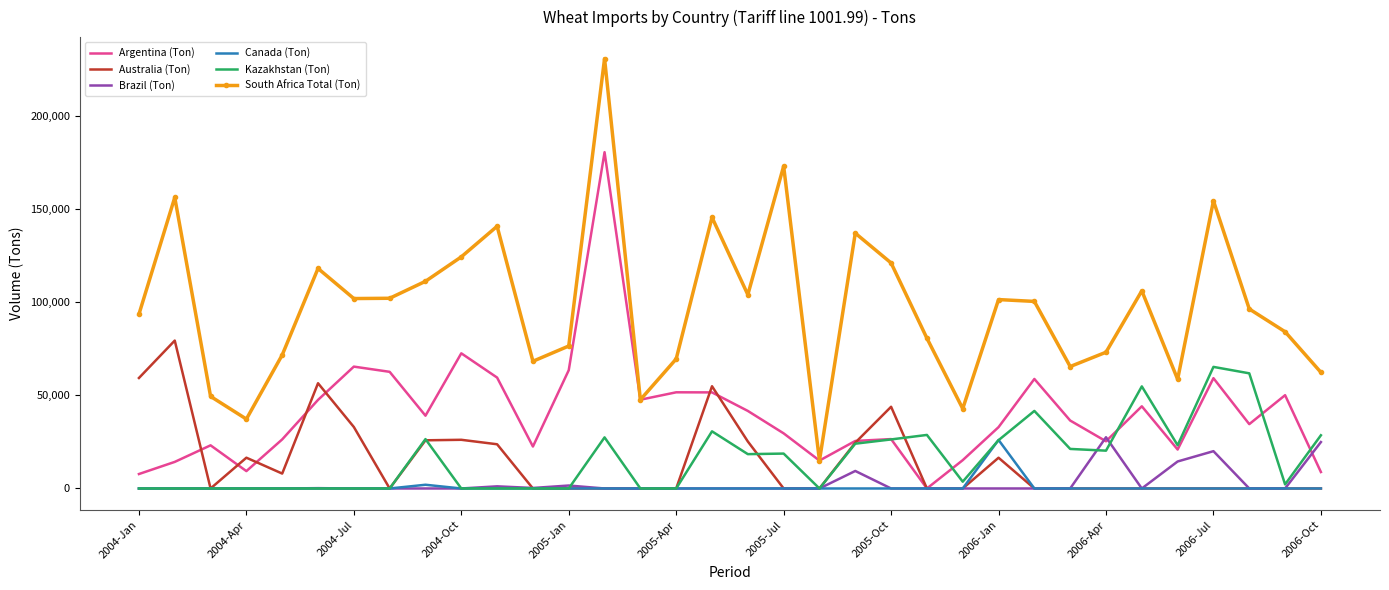

What is the maximum value shown in the chart?

230729